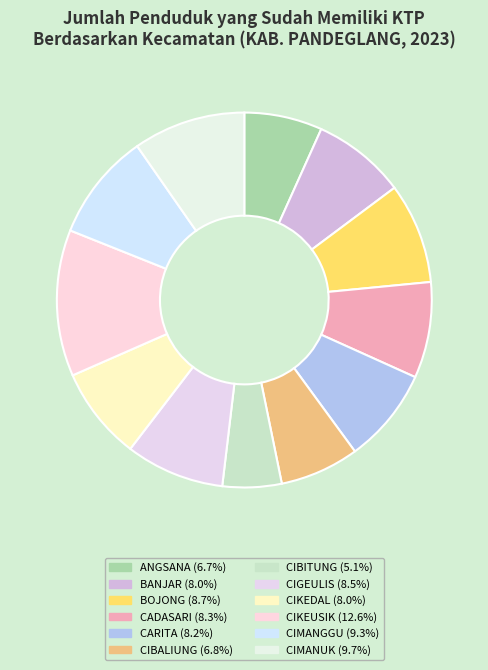

How many slices are in this pie chart?

12